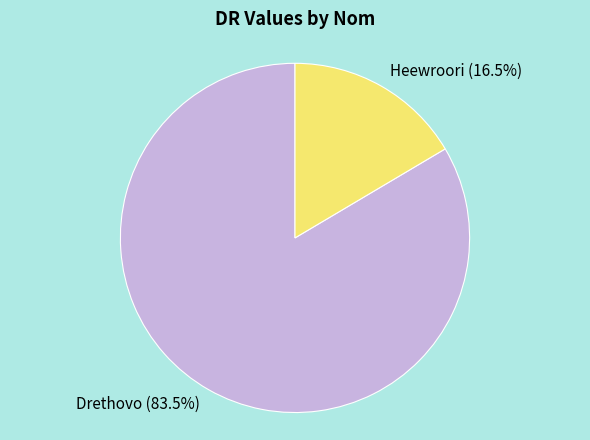

Count the number of slices in the pie.

2